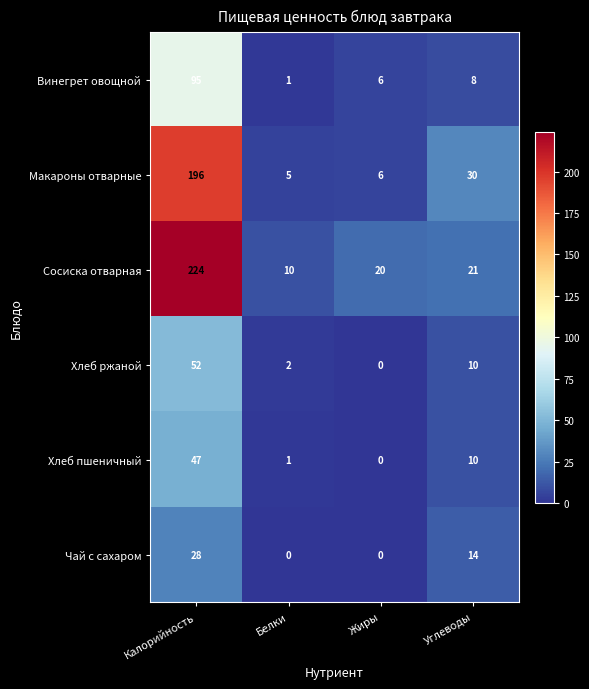

The value of Хлеб ржаной at Белки is 4. True or false?

False